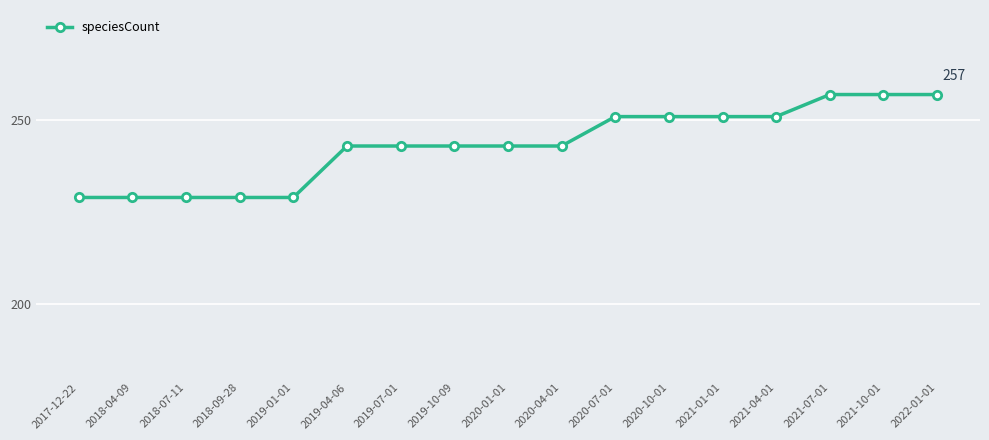

What is the label of the 1st point from the right?

2022-01-01